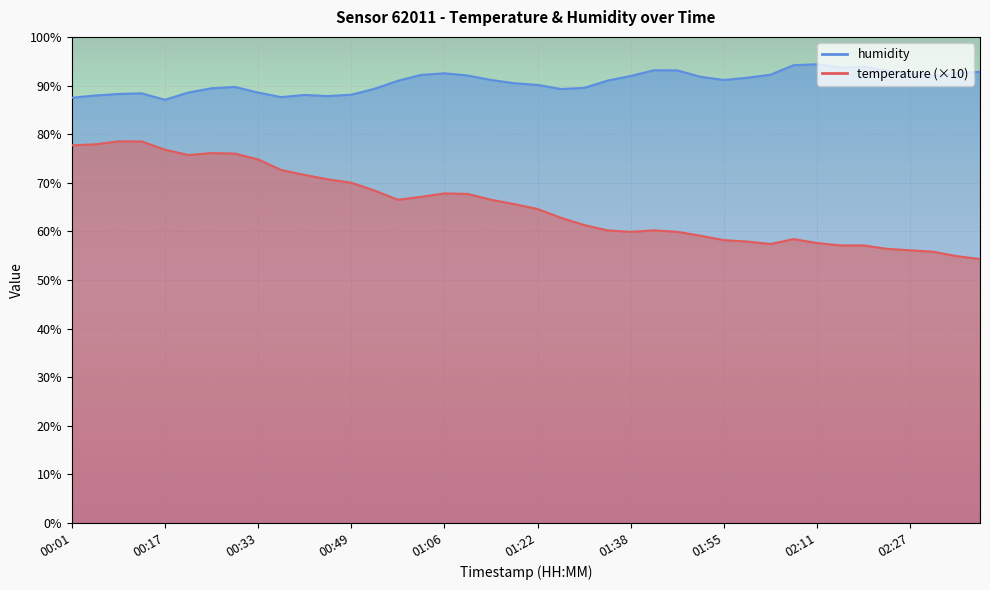

The value of humidity at 00:25 is 89.4. True or false?

True